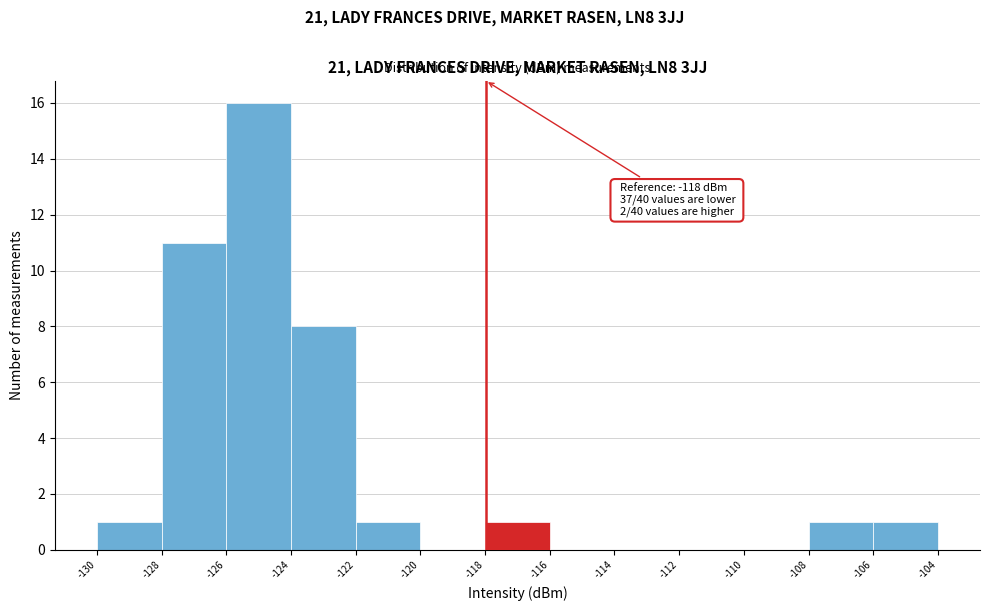

Which range on the x-axis has the tallest bar?

-126 to -124